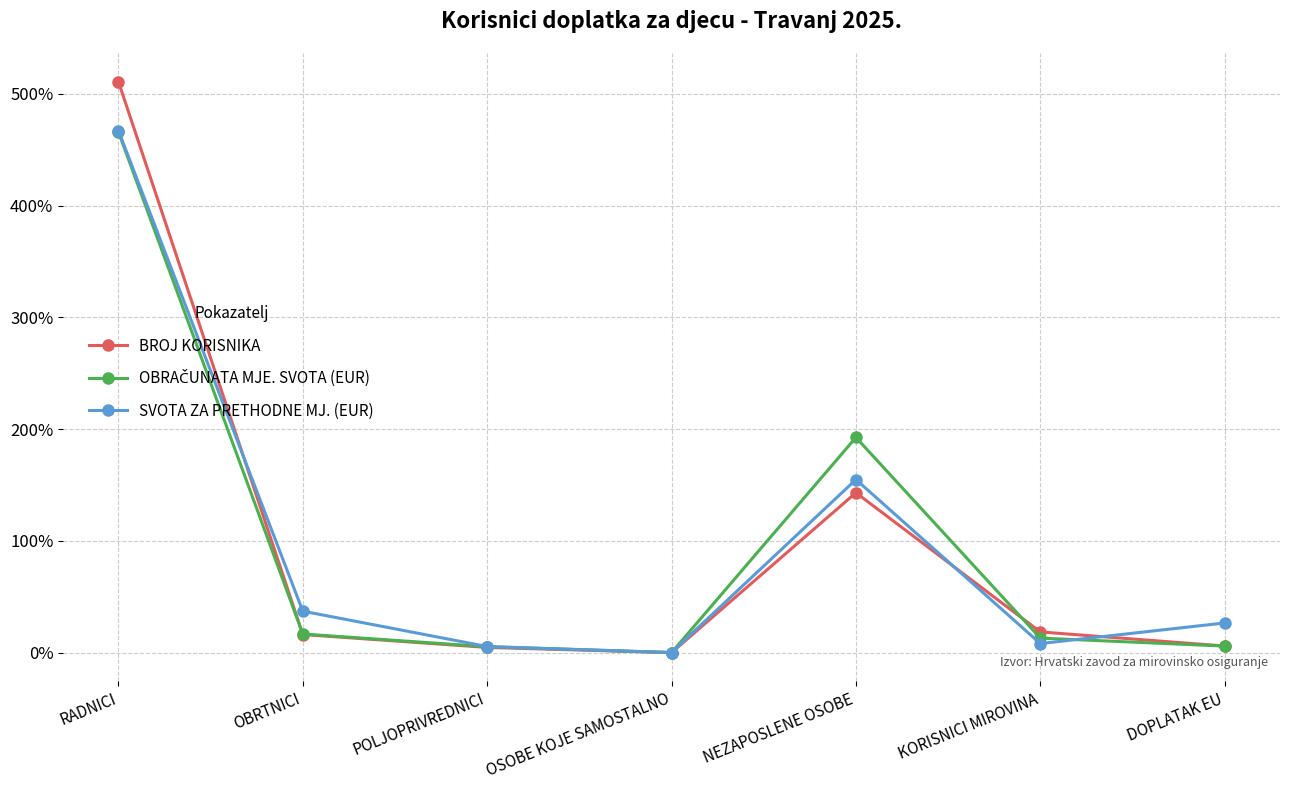

Where do SVOTA ZA PRETHODNE MJ. (EUR) and BROJ KORISNIKA first cross each other?

RADNICI and OBRTNICI